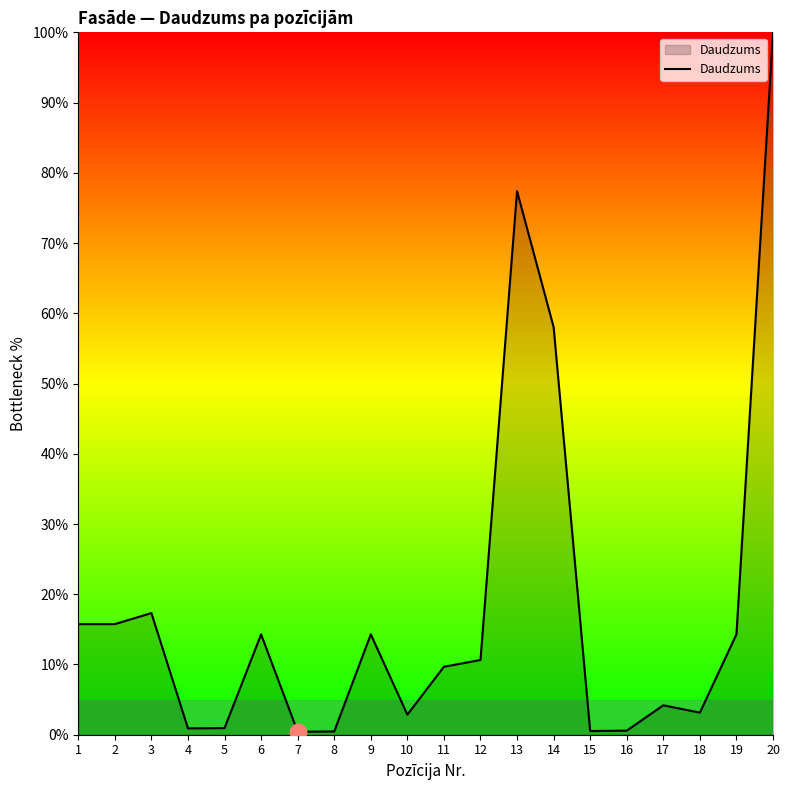

Does the chart display data point markers on the line(s)?

No